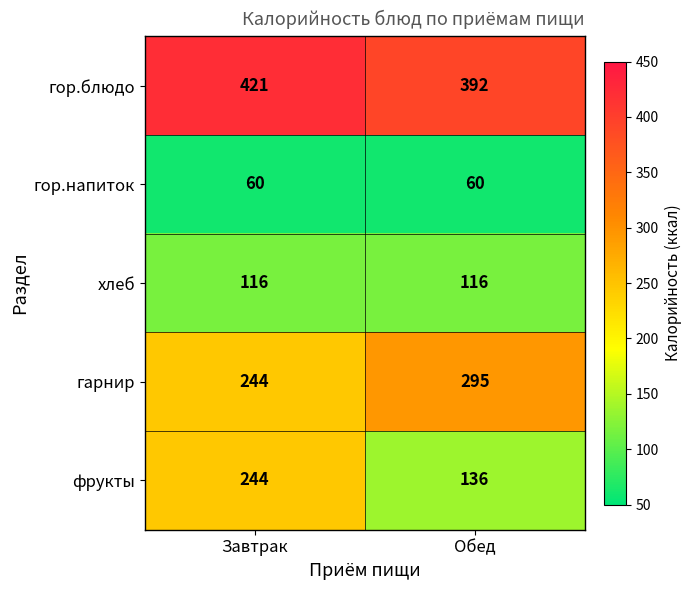

What is the total value across all series at Завтрак?

1085